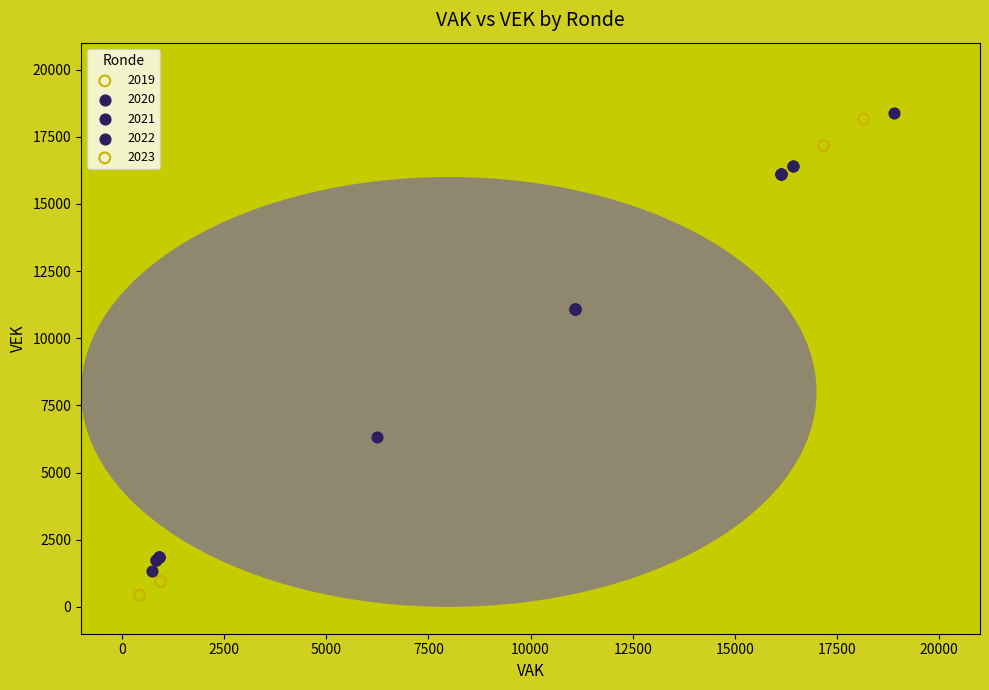

Which series reaches the maximum Y coordinate?

2020